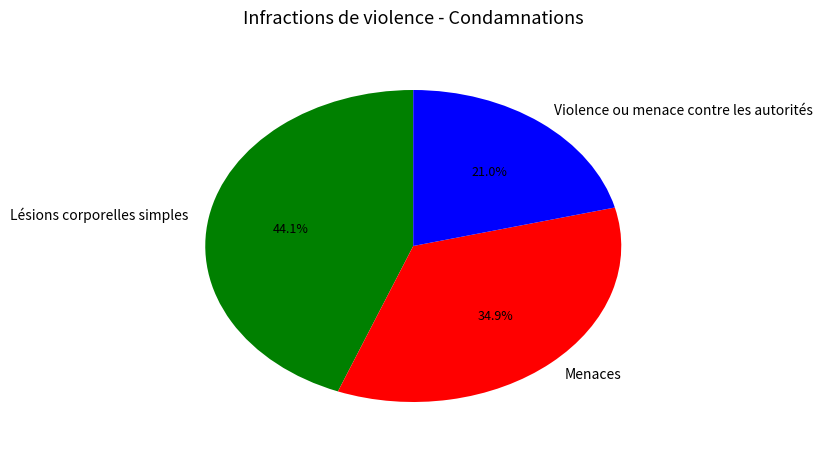

What portion of the pie excludes Lésions corporelles simples?

55.9%